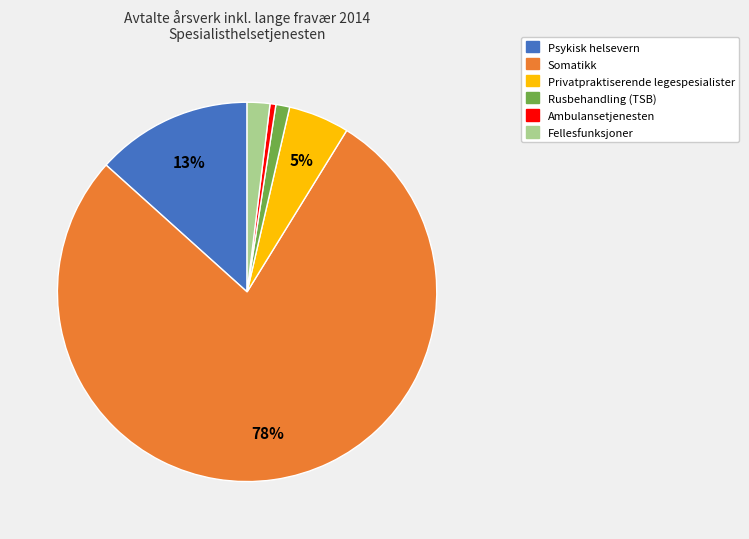

Is the sum of Privatpraktiserende legespesialister and Fellesfunksjoner greater than half?

No